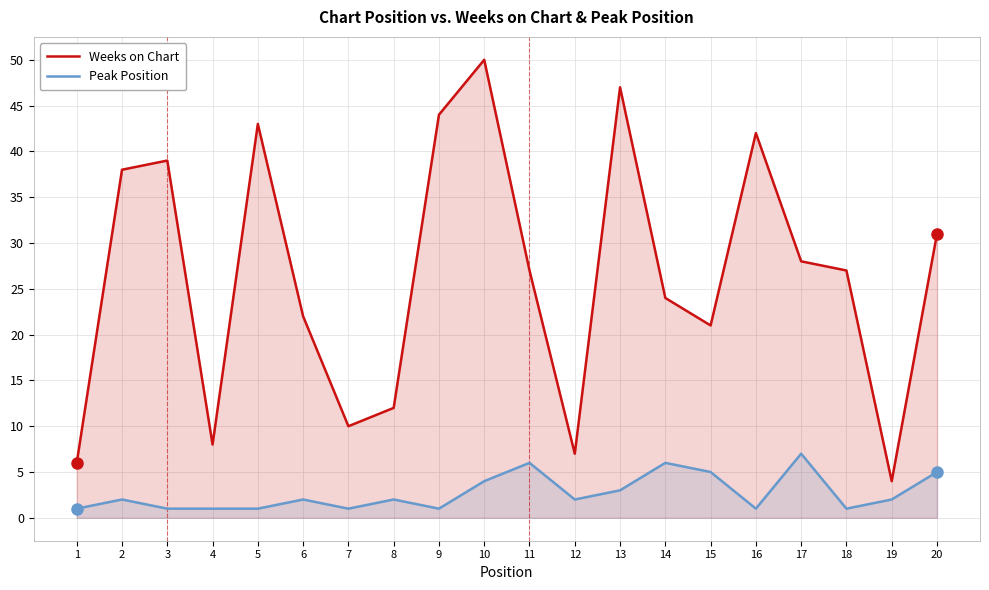

Between 15 and 18, which series saw the biggest shift?

Weeks on Chart